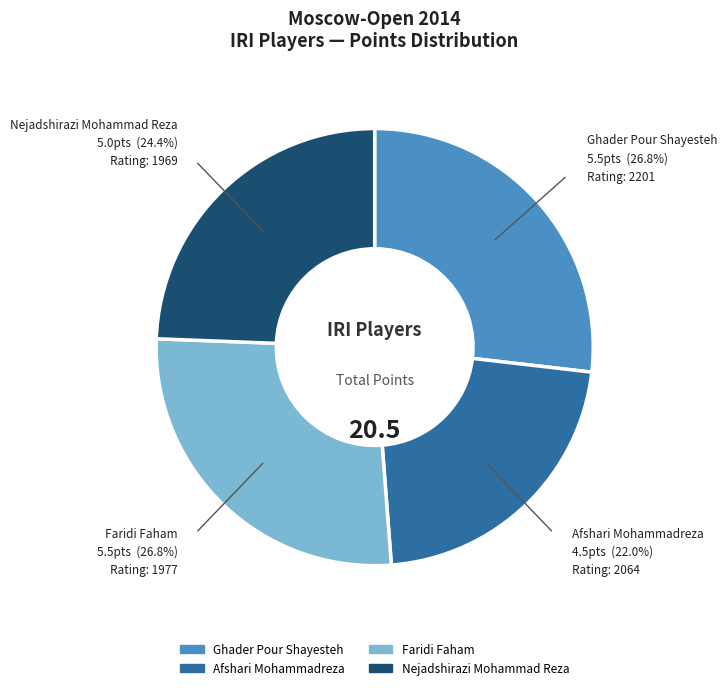

What percentage is the Nejadshirazi Mohammad Reza slice, to the nearest percent?

24%